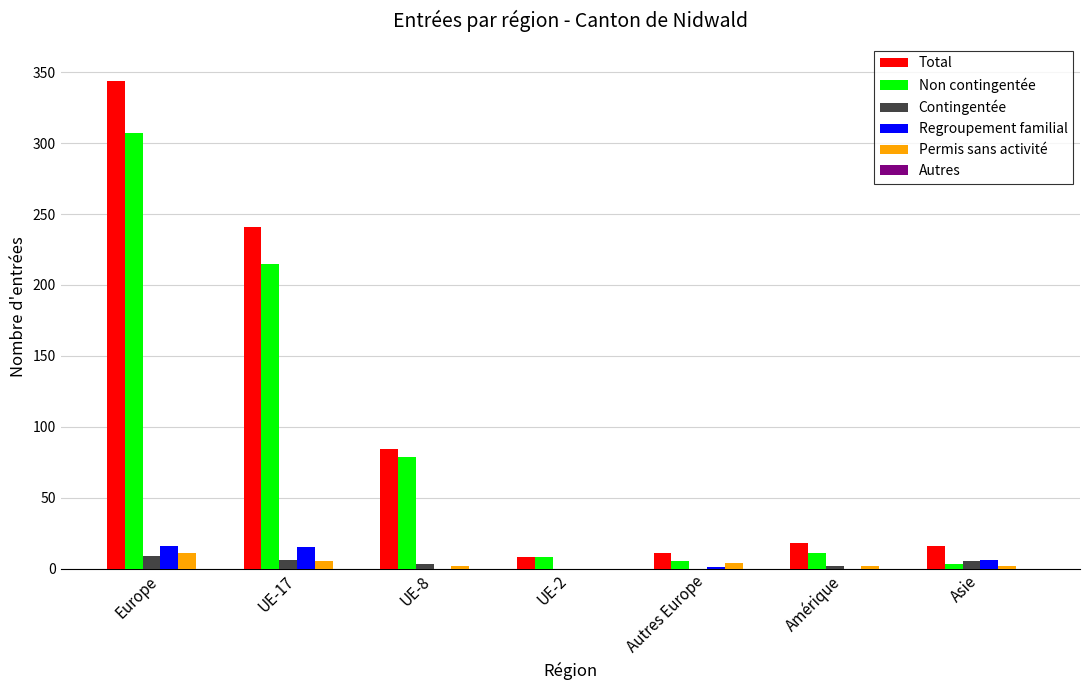

Count the number of categories in the chart.

7